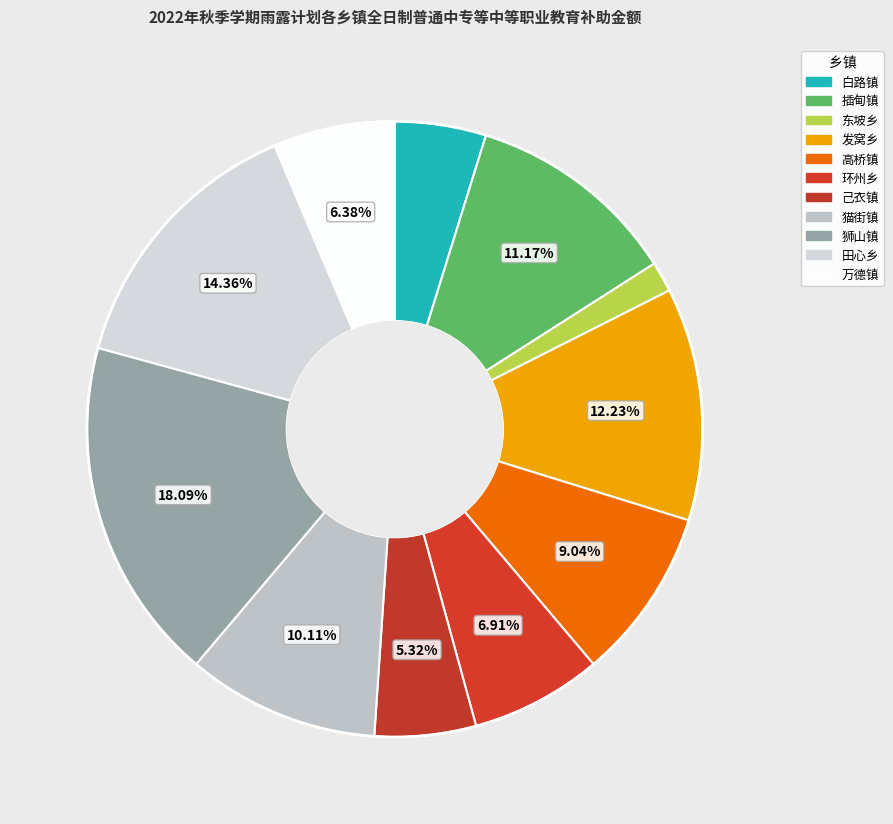

To the nearest percent, what is the combined percentage of 插甸镇 and 狮山镇?

29%